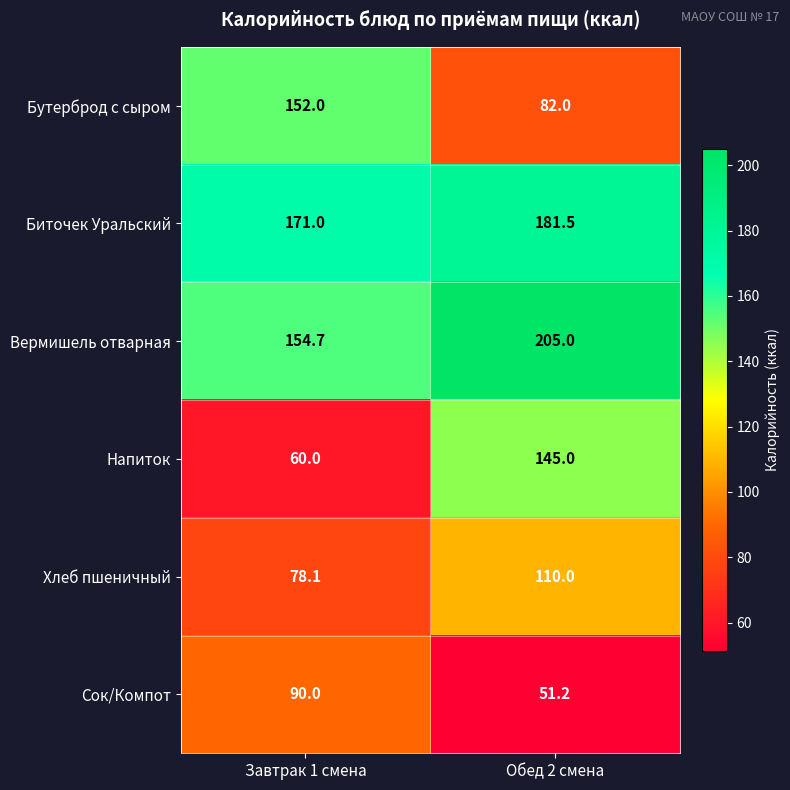

List the series in order of their peak value, lowest first.

Сок/Компот, Хлеб пшеничный, Напиток, Бутерброд с сыром, Биточек Уральский, Вермишель отварная